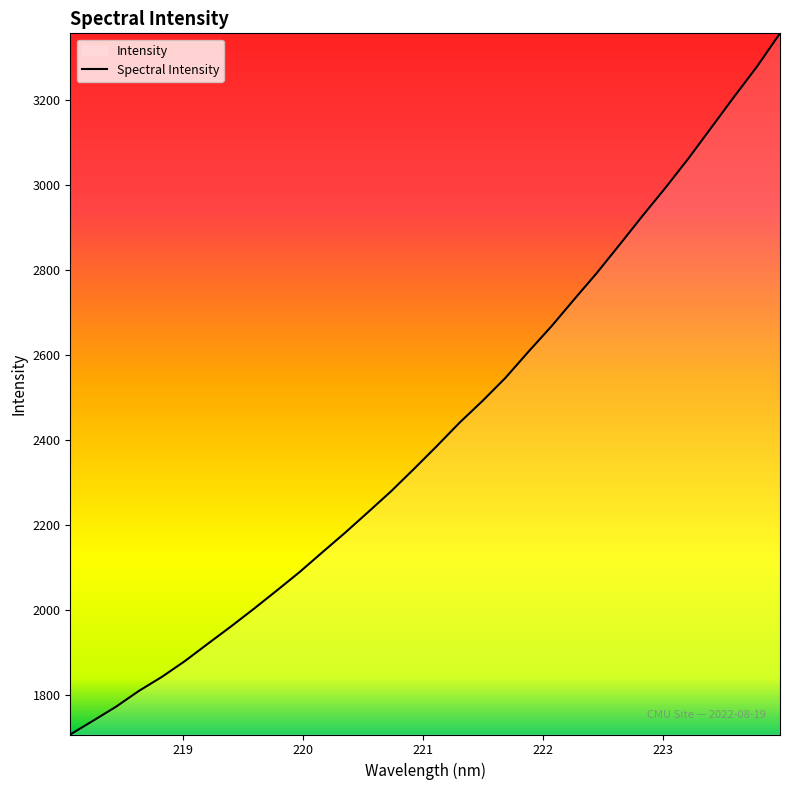

What is the maximum value shown in the chart?

3356.7